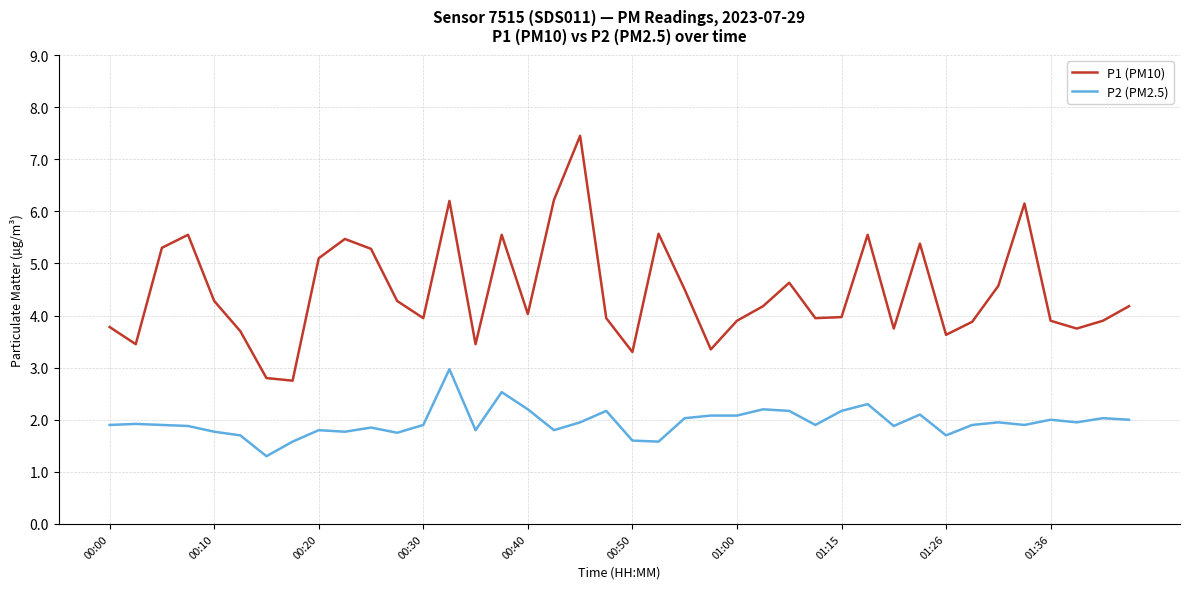

What is the highest value of the P1 (PM10) series?

7.5